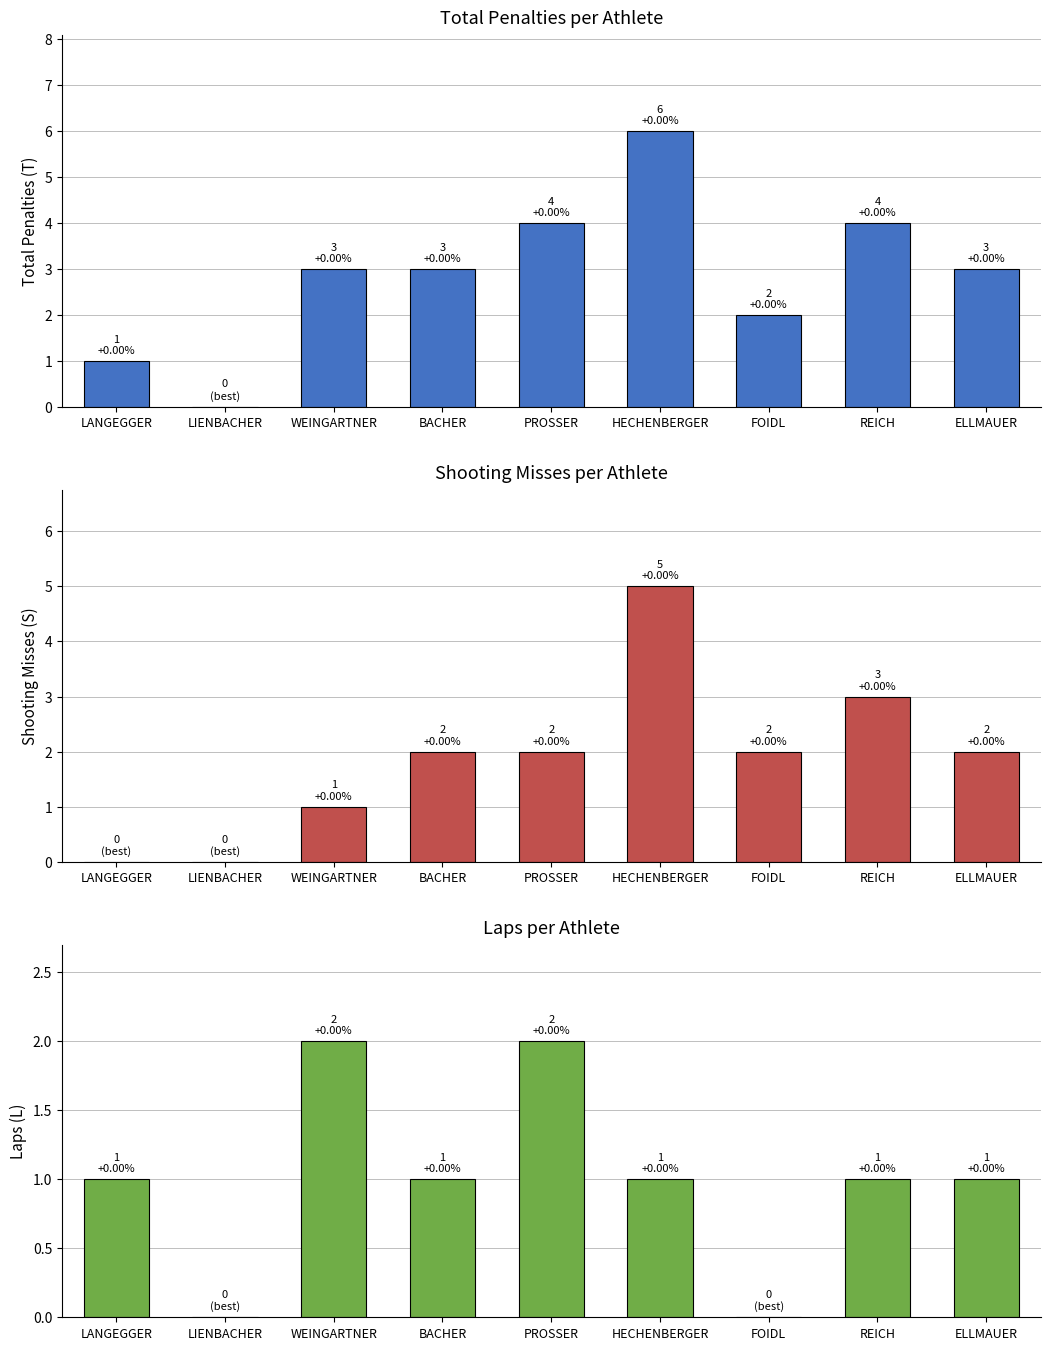

At which label does Shooting Misses (S) reach its peak?

HECHENBERGER